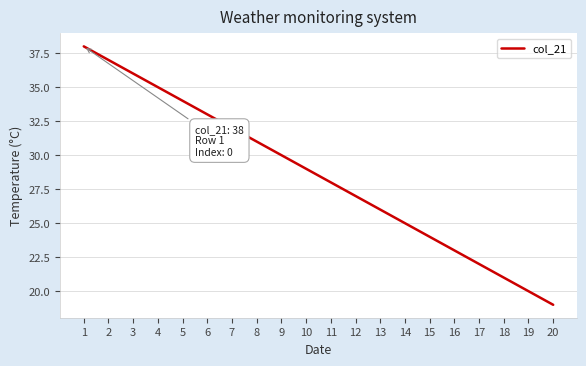

Reading right to left, what are all the values shown in this chart?

20=19	19=20	18=21	17=22	16=23	15=24	14=25	13=26	12=27	11=28	10=29	9=30	8=31	7=32	6=33	5=34	4=35	3=36	2=37	1=38